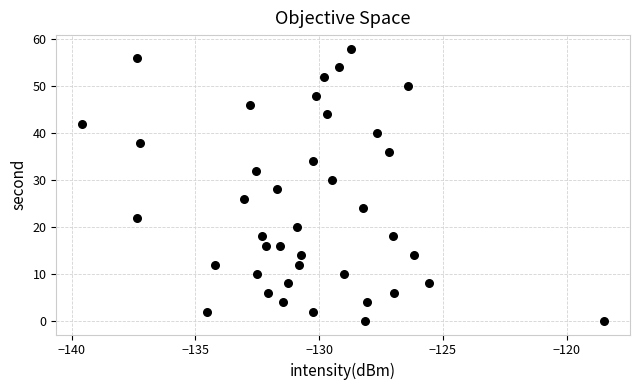

What is the range of Y values (max minus min)?

58